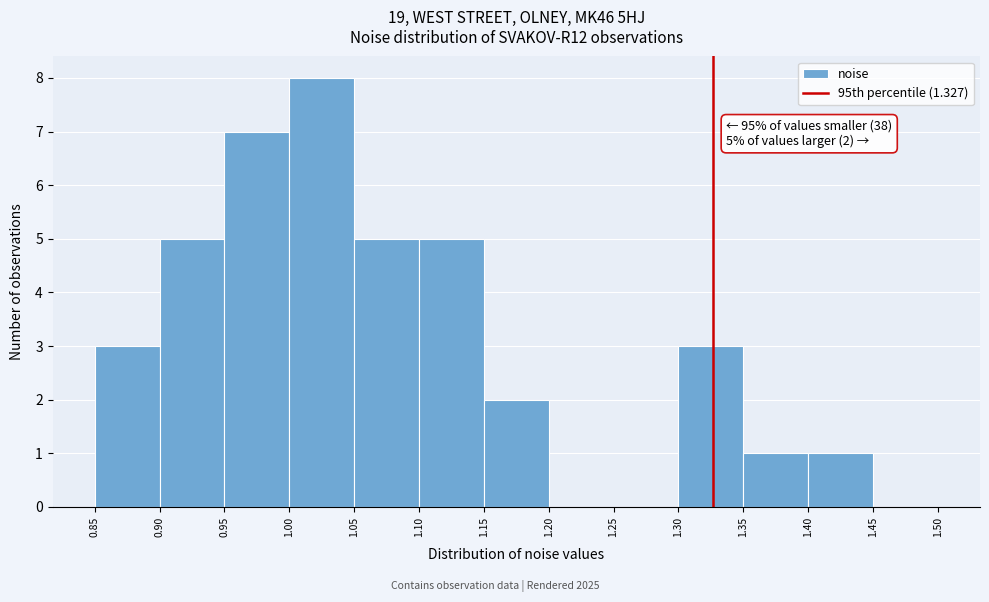

Which range on the x-axis has the tallest bar?

1.00 to 1.05